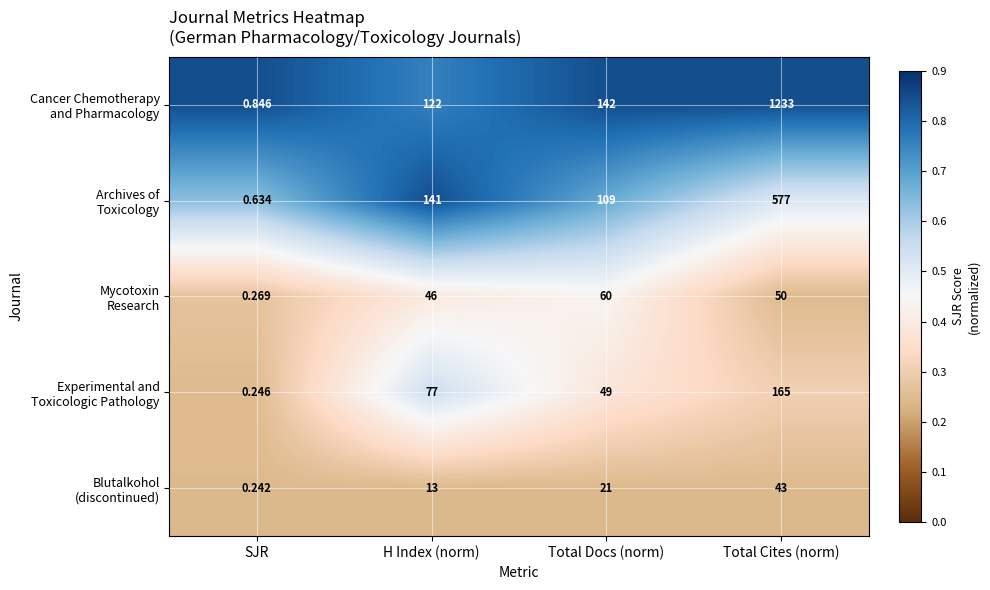

At which category is the sum across all series the highest?

Total Cites (norm)